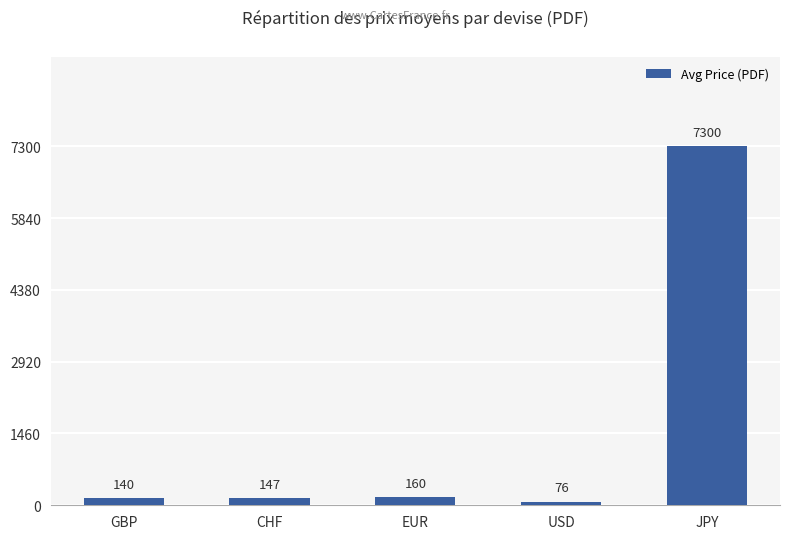

What is the label of the 5th bar from the left?

JPY